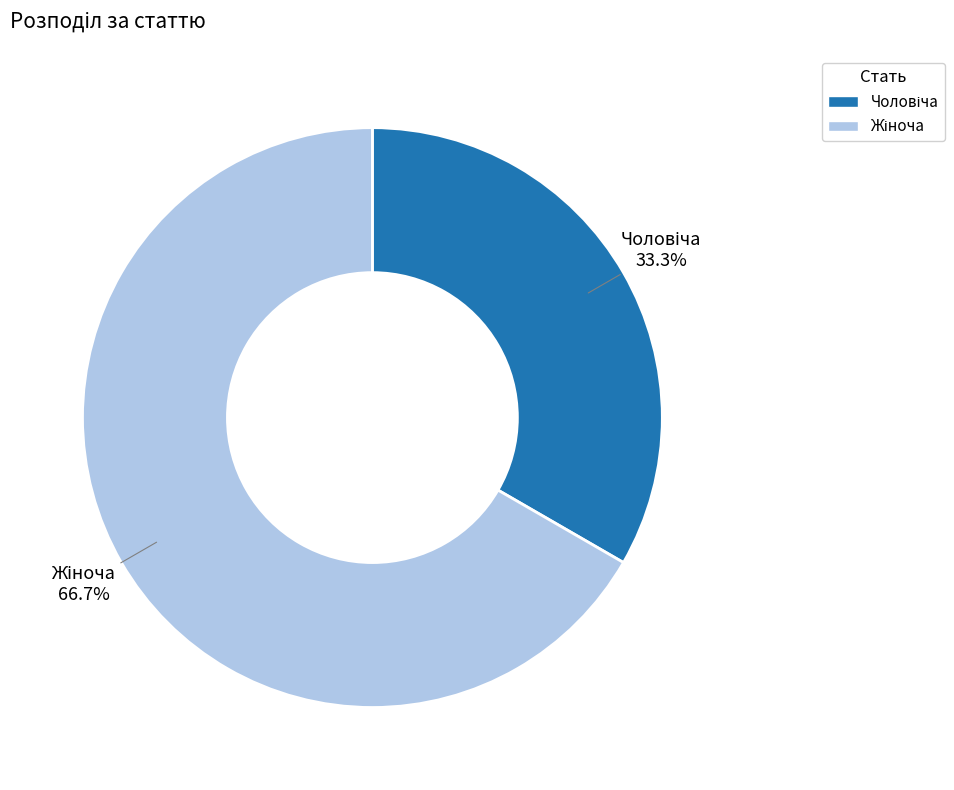

How many segments does this pie chart have?

2